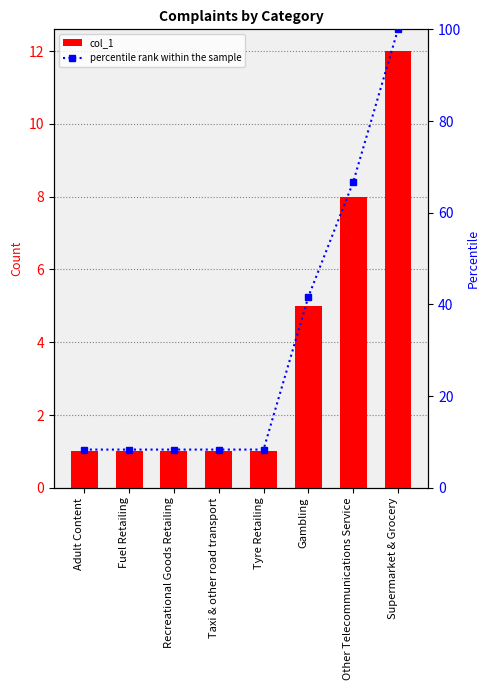

Reading left to right, extract all data points from this chart.

col_1: Adult Content=1.0	Fuel Retailing=1.0	Recreational Goods Retailing=1.0	Taxi & other road transport=1.0	Tyre Retailing=1.0	Gambling=5.0	Other Telecommunications Service=8.0	Supermarket & Grocery=12.0
percentile rank within the sample: Adult Content=8.3	Fuel Retailing=8.3	Recreational Goods Retailing=8.3	Taxi & other road transport=8.3	Tyre Retailing=8.3	Gambling=41.7	Other Telecommunications Service=66.7	Supermarket & Grocery=100.0